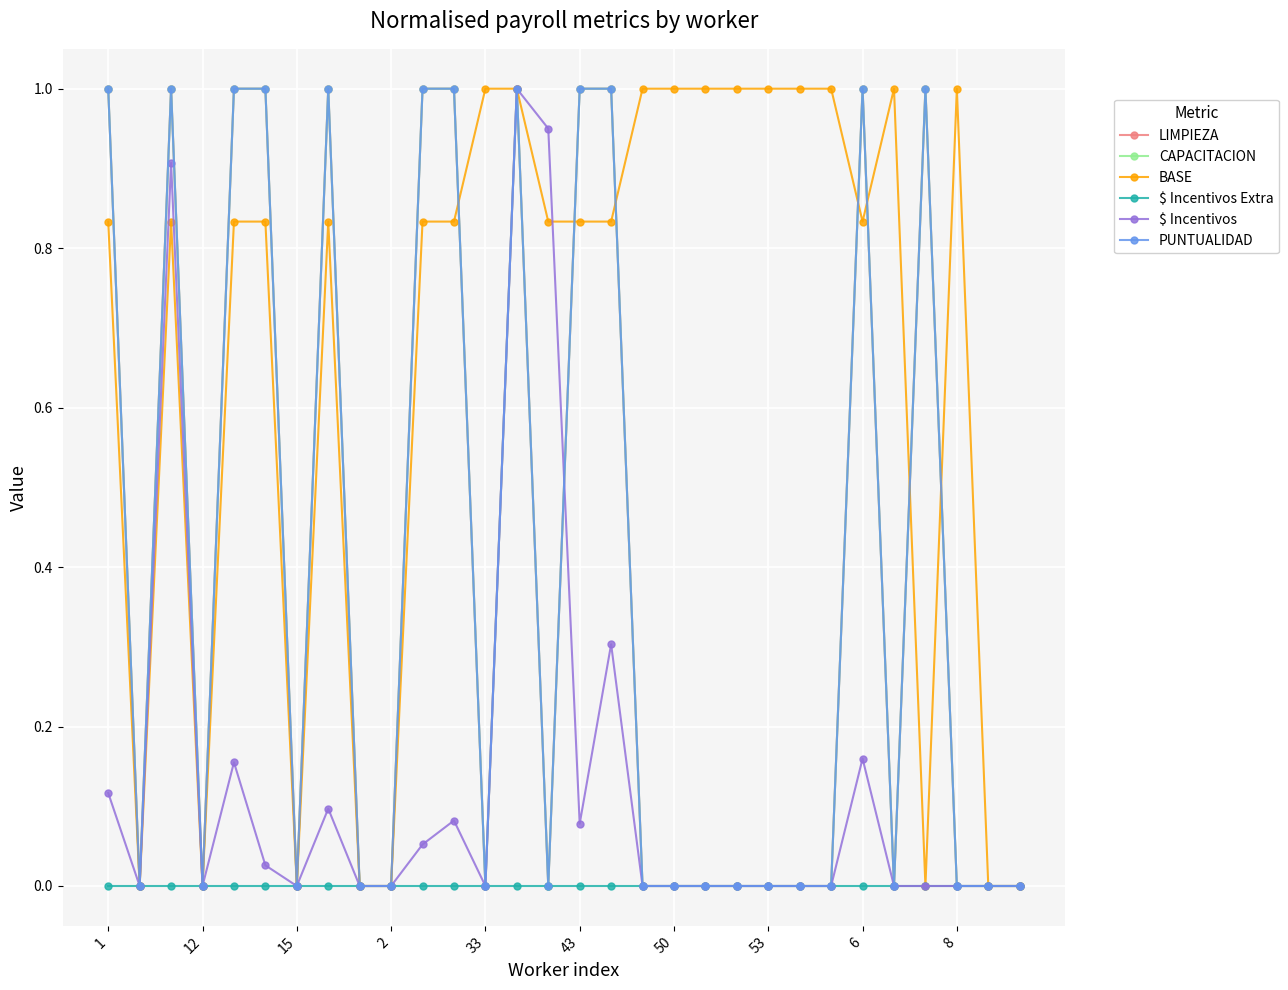

Does the chart have visible grid lines?

Yes